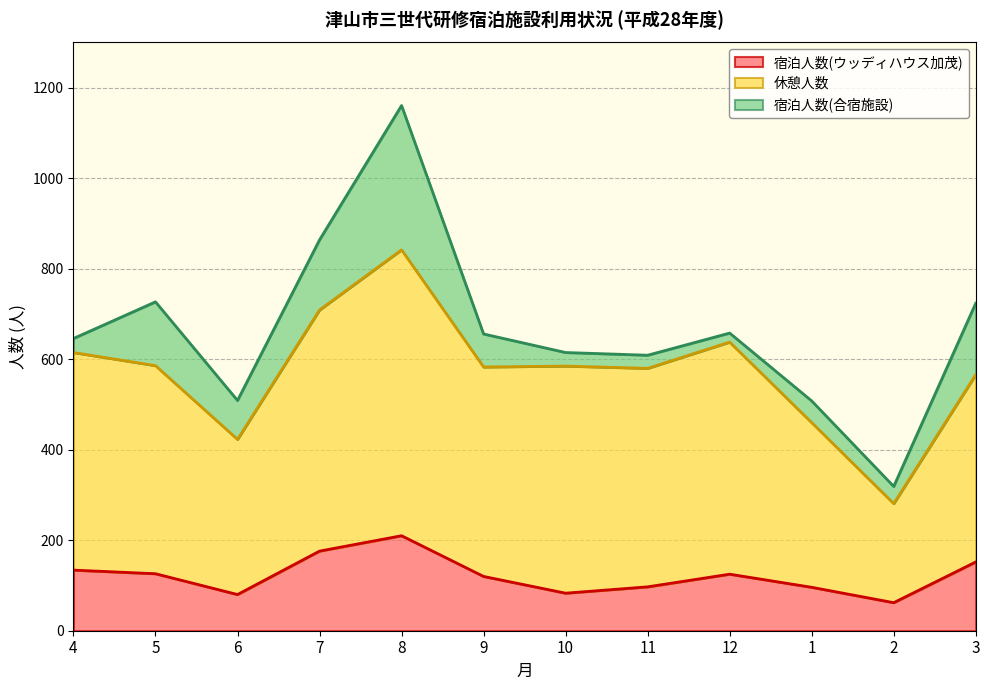

What is the total value across all series at 6?

509